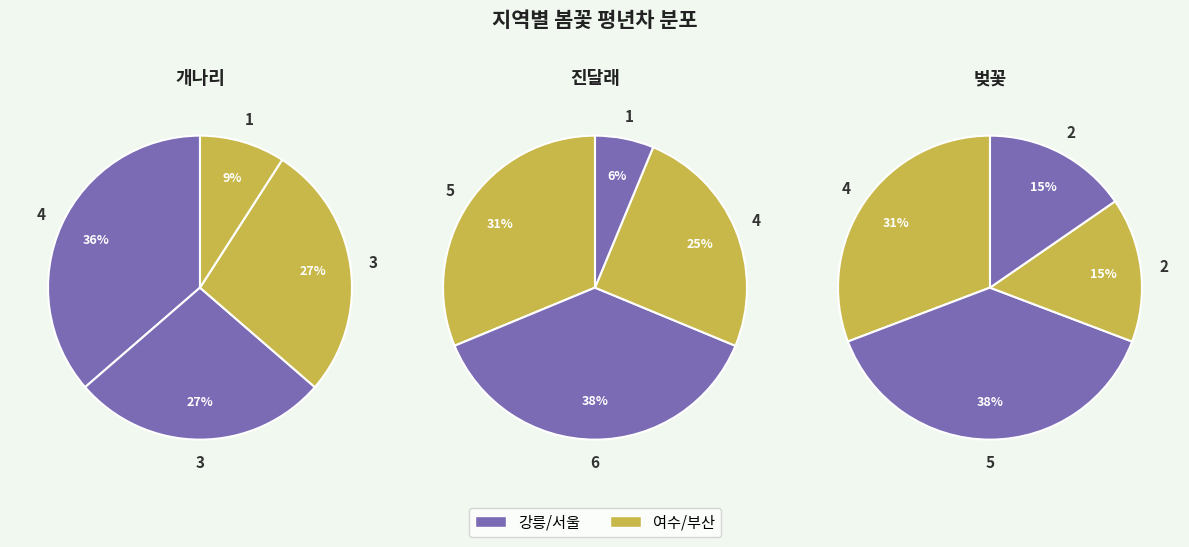

What is the total percentage of 서울 and 강릉?

63.6%